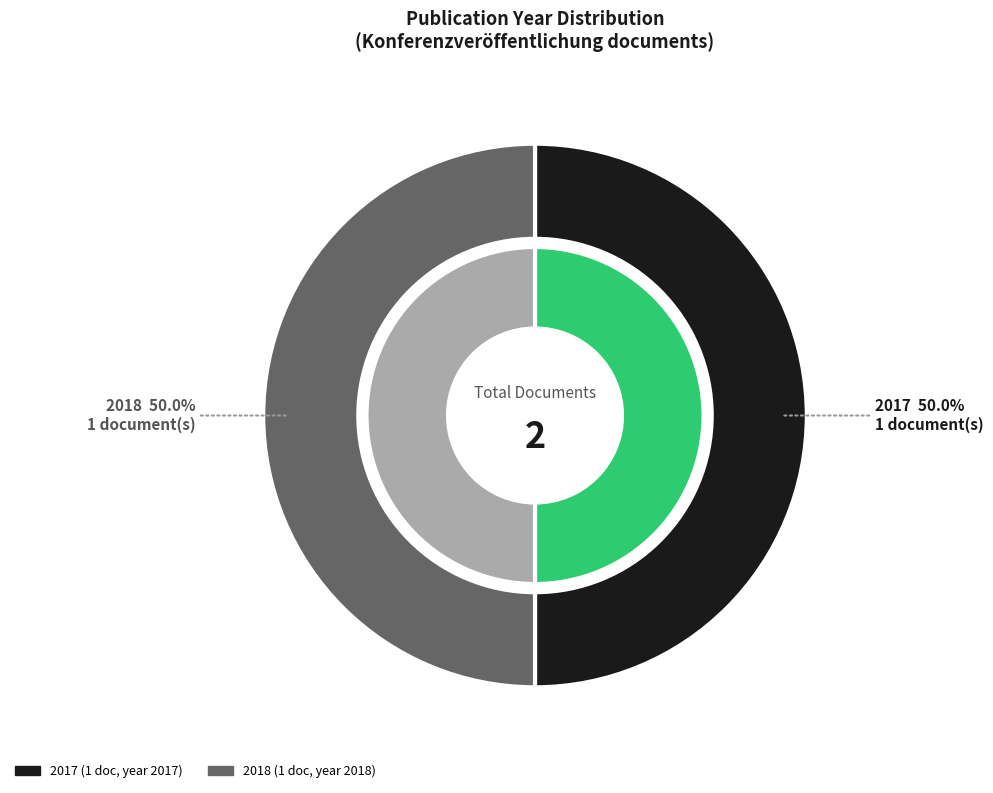

Does any single category account for the majority?

Yes